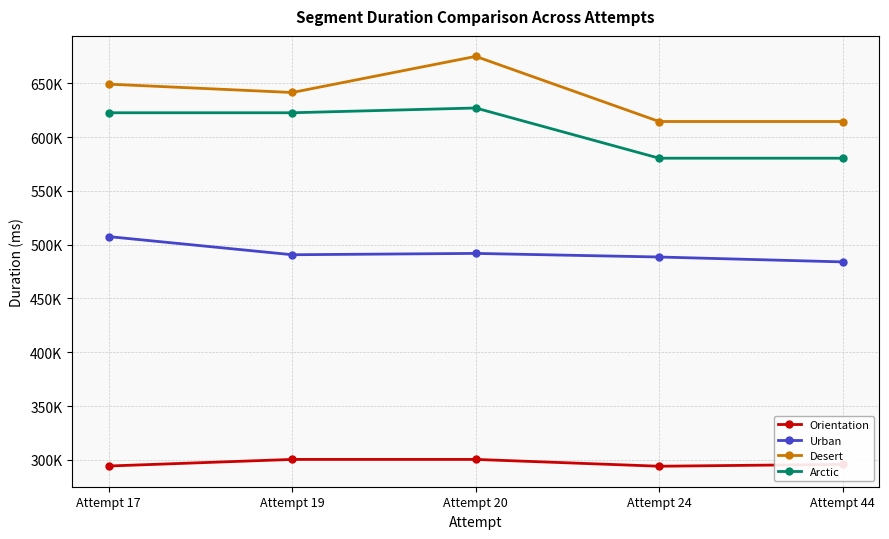

Reading left to right, transcribe all the data shown in this chart.

Orientation: 294189	300324	300323	293984	295718
Urban: 507555	490691	491930	488584	484033
Desert: 649361	641593	675186	614605	614605
Arctic: 622747	622747	627183	580474	580474